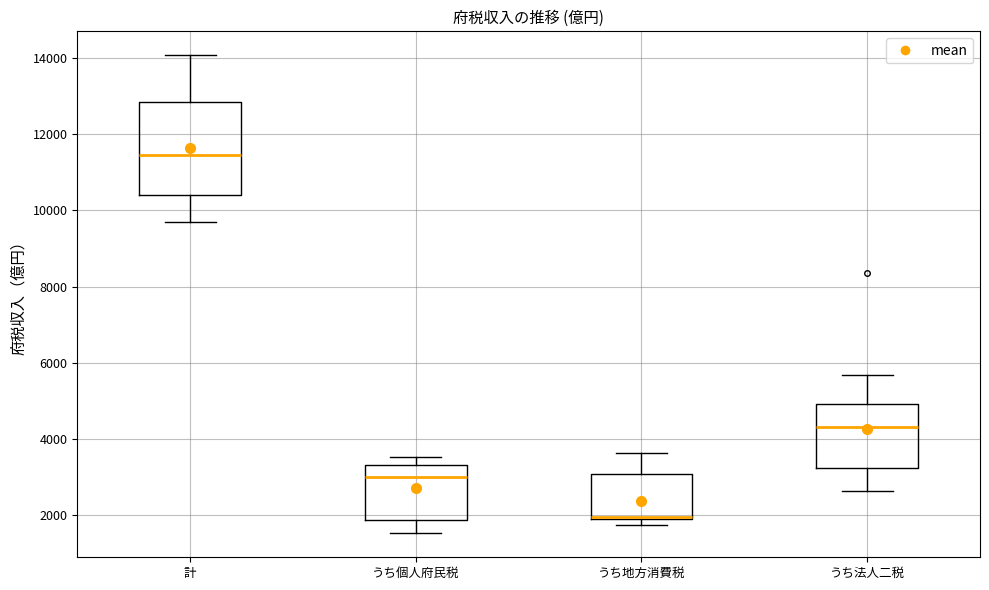

Comparing the boxes themselves (not the whiskers), which one is the tallest?

計